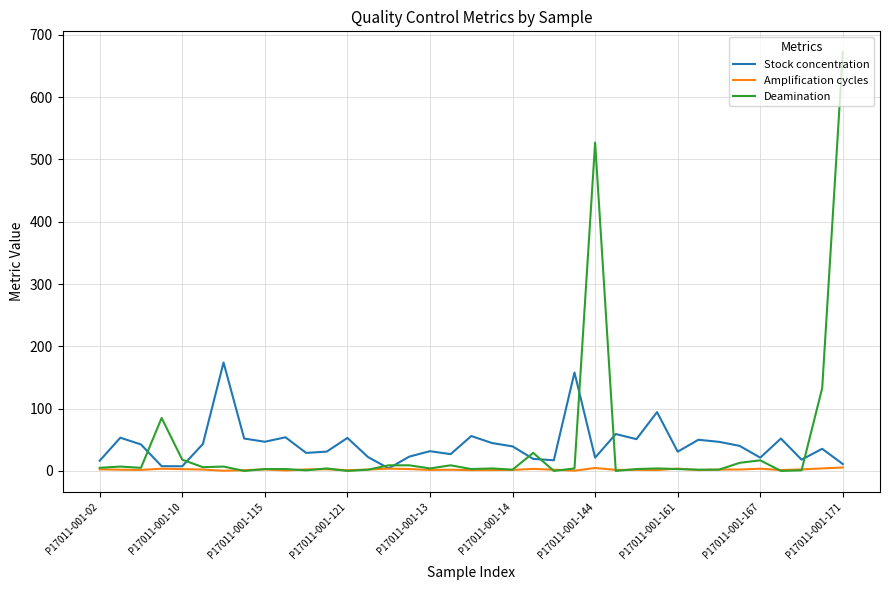

Which series has the widest spread of values?

Deamination